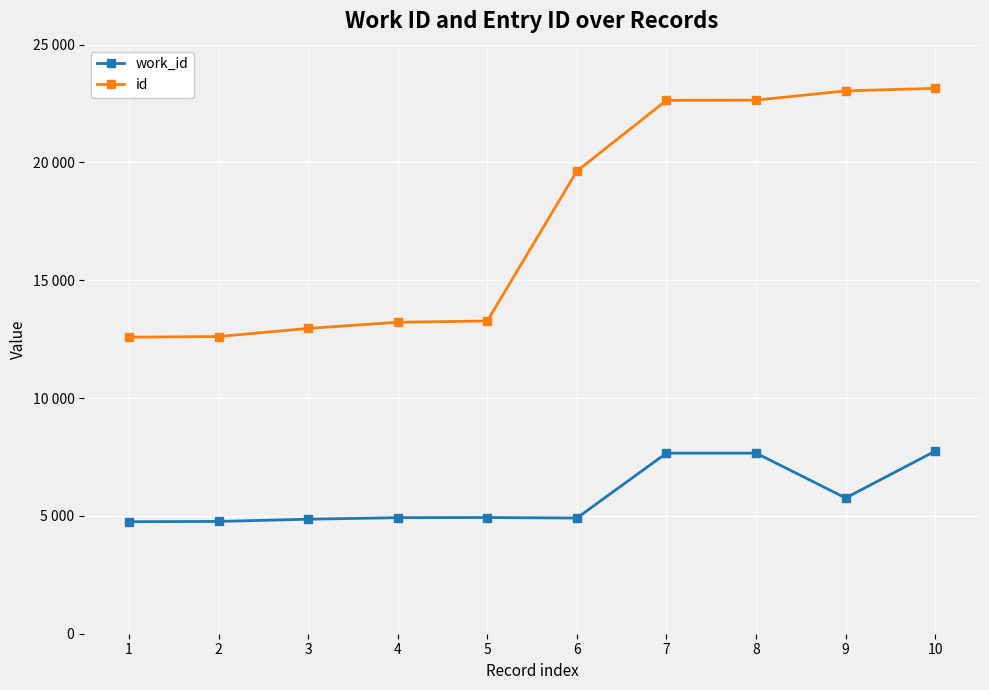

Rank the categories by id value from lowest to highest.

1, 2, 3, 4, 5, 6, 7, 8, 9, 10